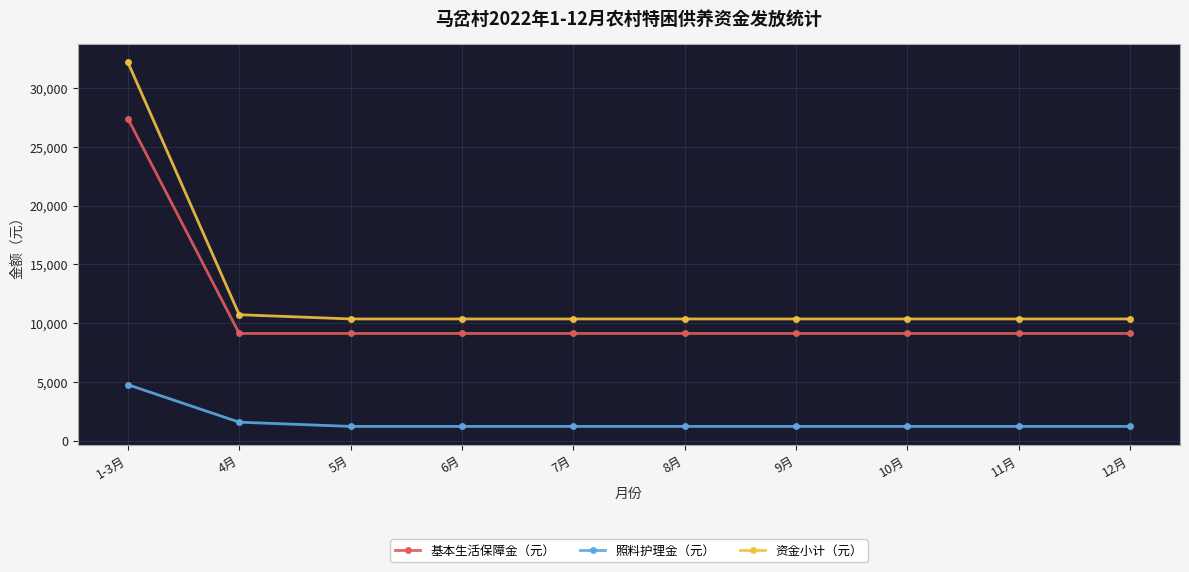

Which series changed the most between 1-3月 and 5月?

资金小计（元）